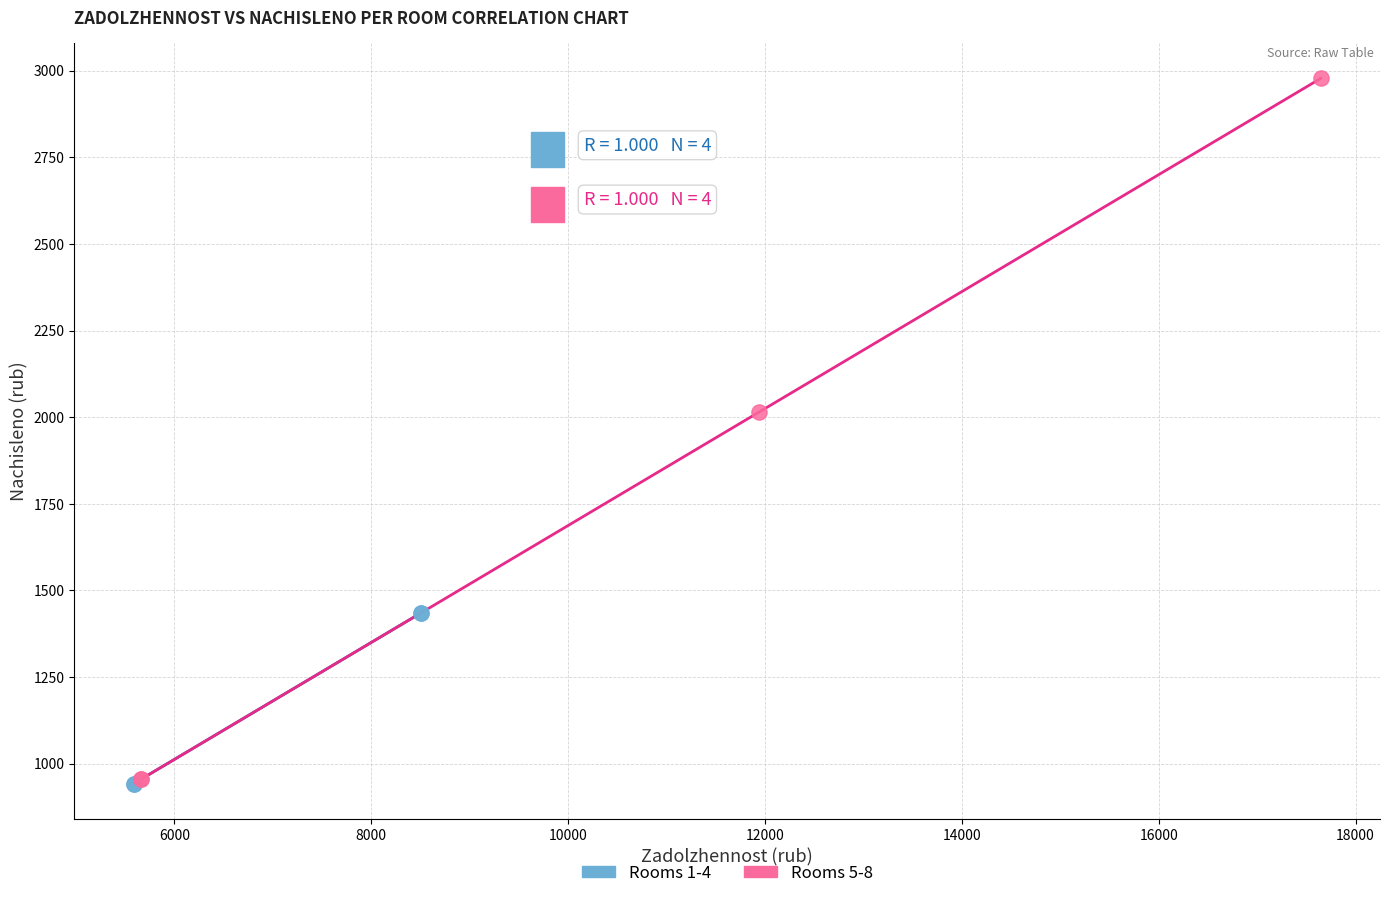

Which series has the largest Y range (max minus min)?

Rooms 5-8